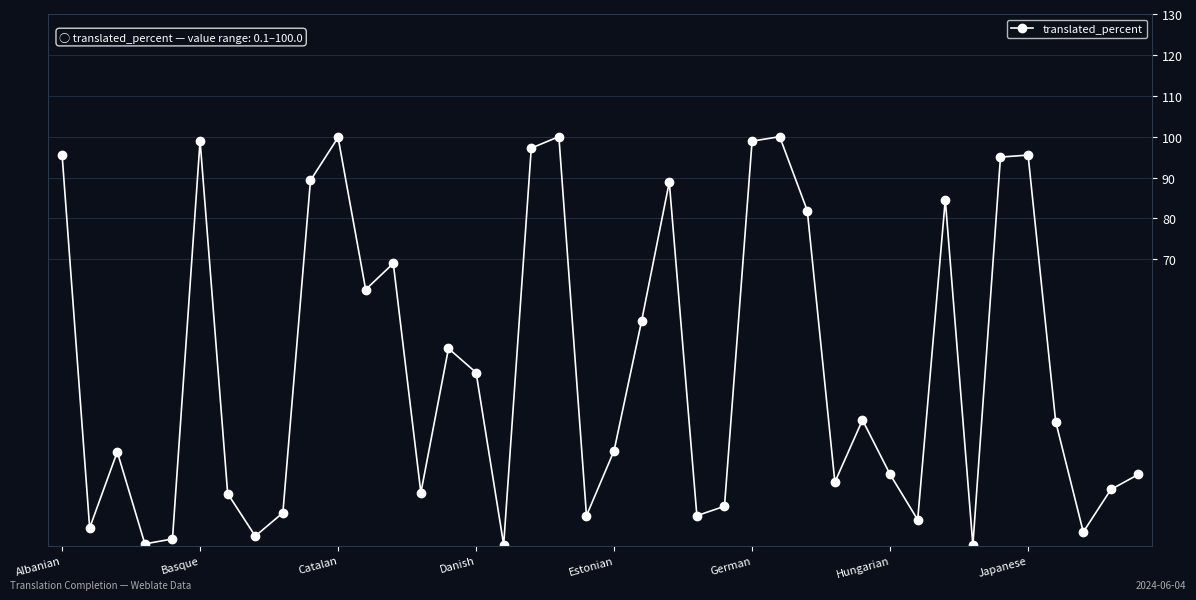

What is the difference between the maximum and second lowest values?

99.8